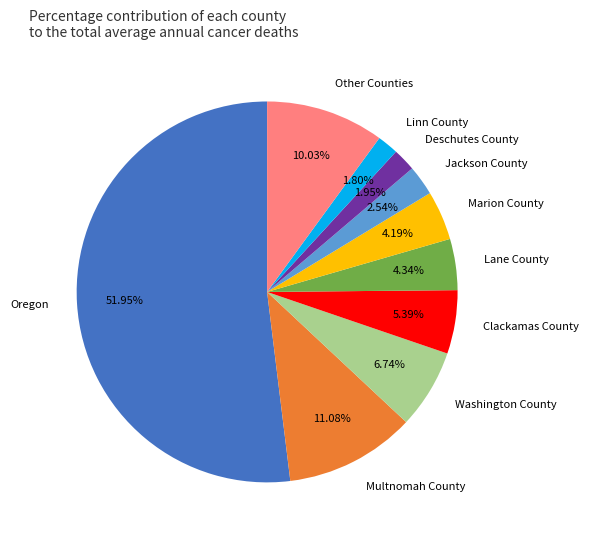

Is there any slice that represents more than half of the pie?

Yes